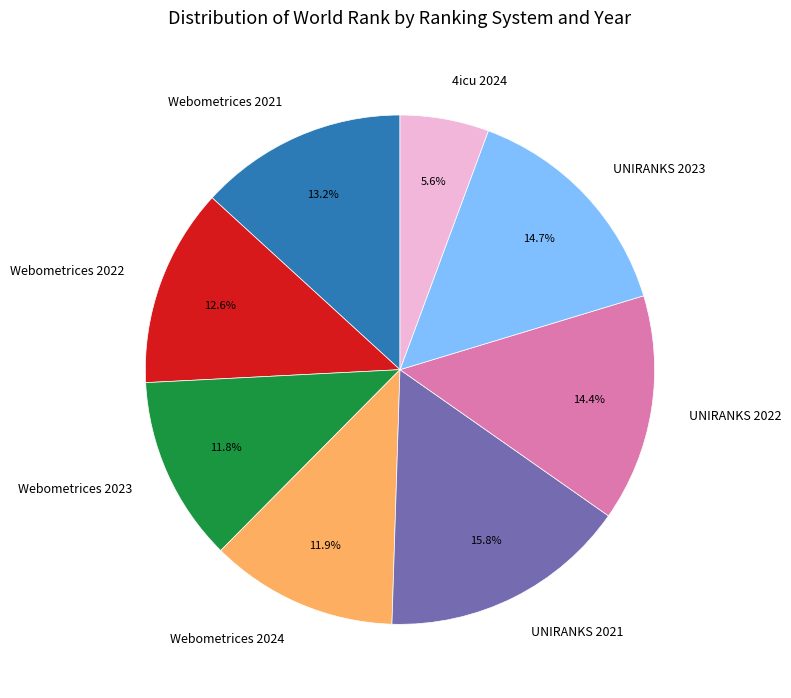

Which category has the biggest portion of the pie?

UNIRANKS 2021